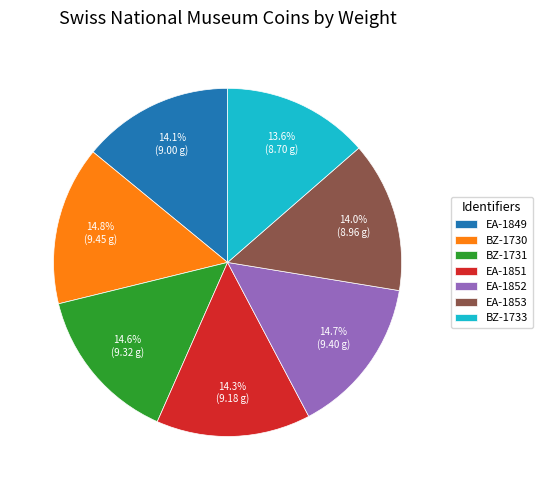

What is the ratio of the value at EA-1849 to the value at EA-1851?

1.0